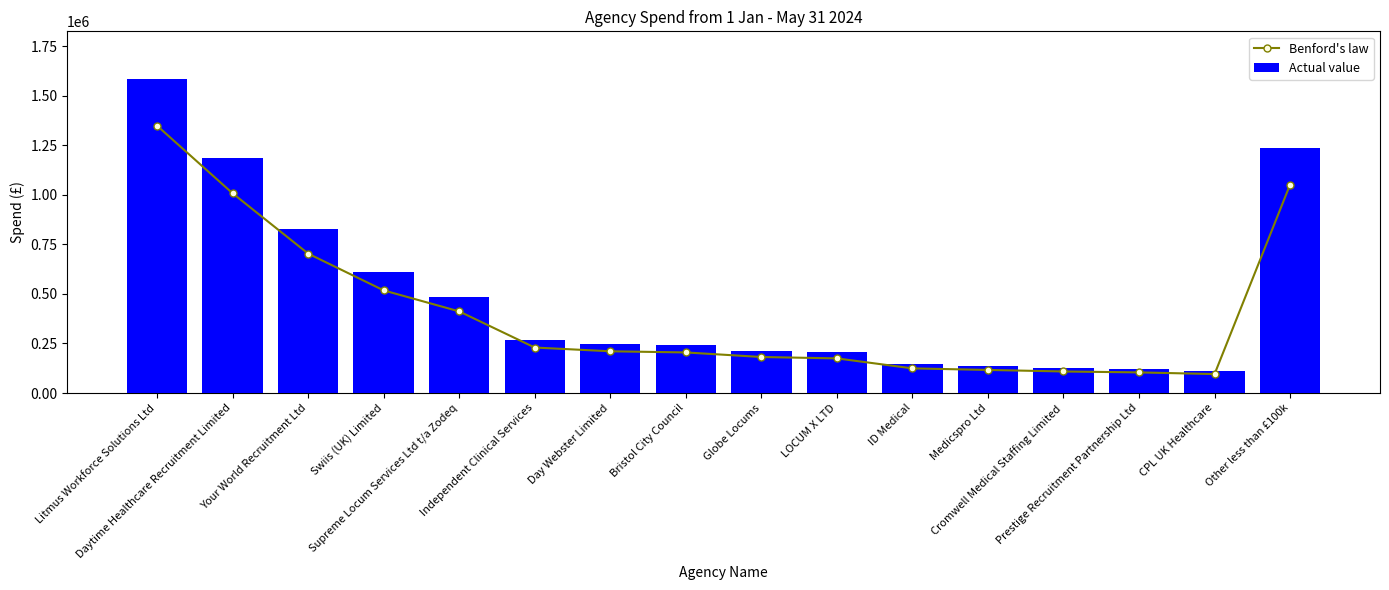

List the series in order of their overall mean, highest first.

Actual value, Benford's law